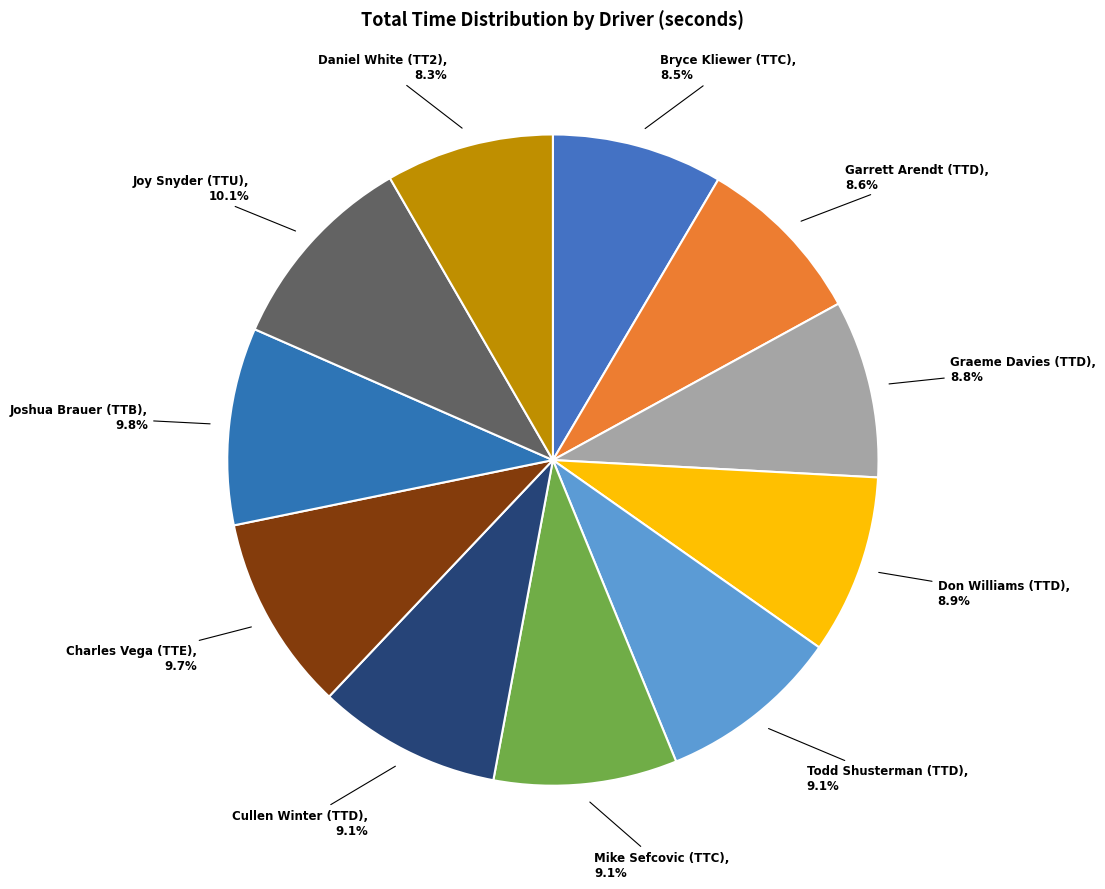

What portion of the pie excludes Joshua Brauer (TTB), 9.8%?

90.2%